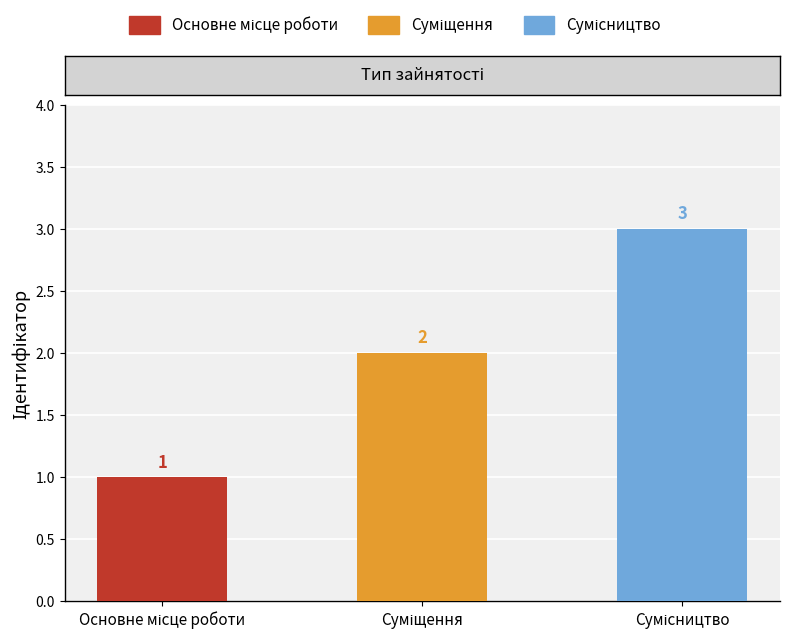

At which label is the value closest to 2?

Суміщення